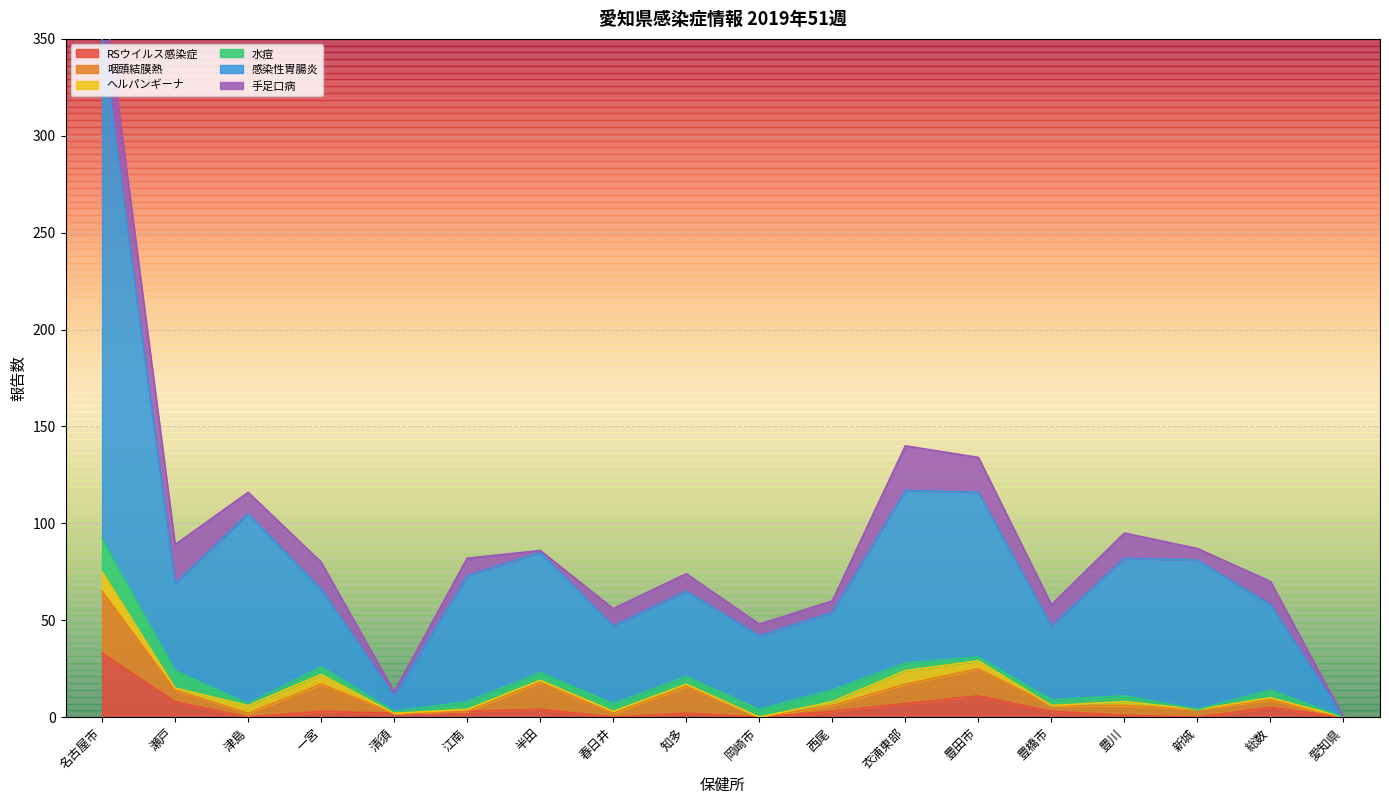

What is the difference between the maximum and second lowest values in the 水痘 series?

17